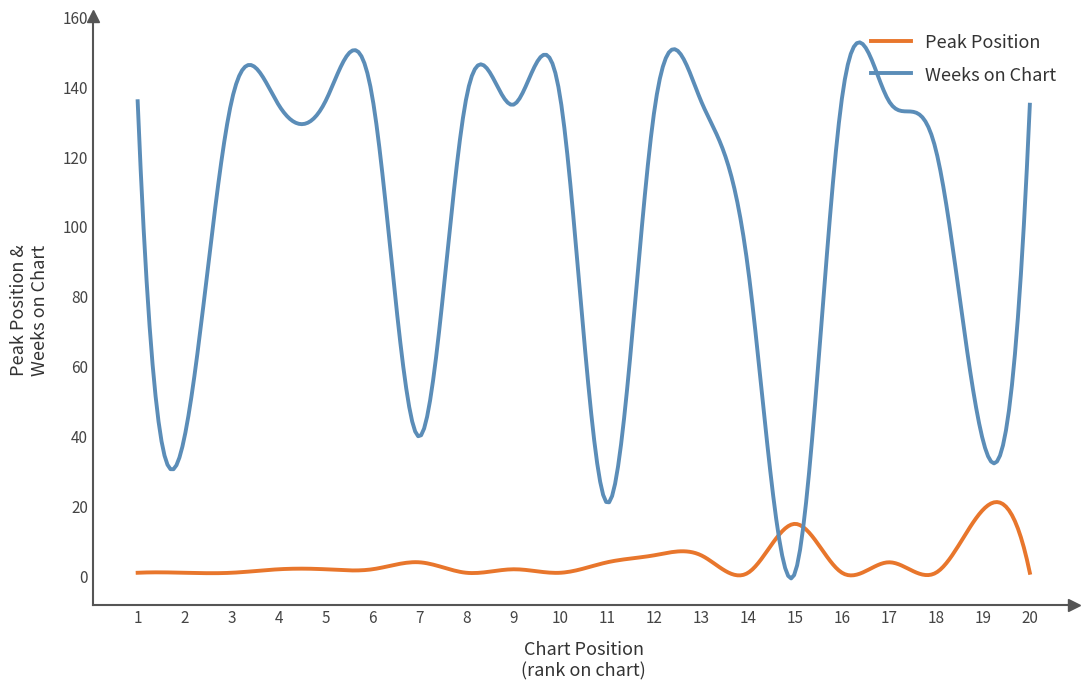

Which series has the largest total across all categories?

Weeks on Chart